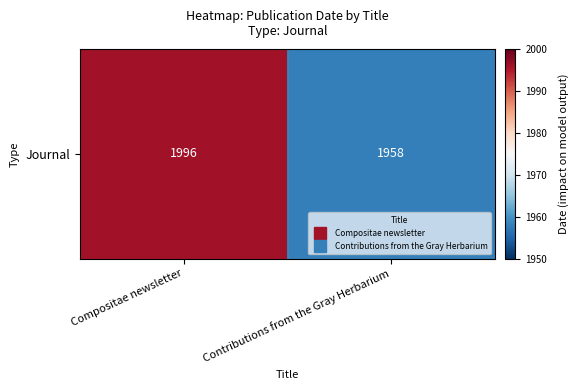

List the labels in order of value, largest first.

Compositae newsletter, Contributions from the Gray Herbarium